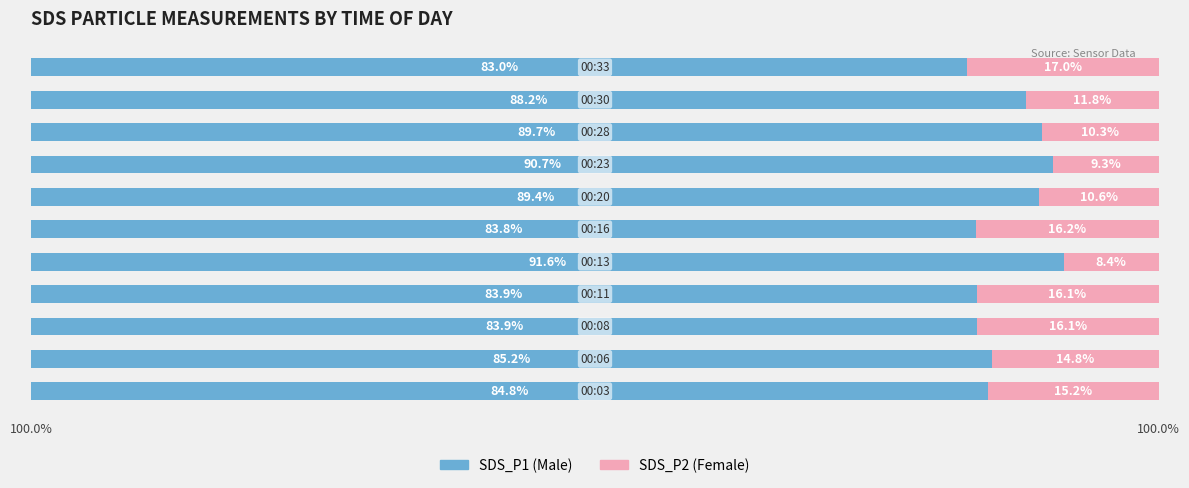

What are all the series names shown in the legend?

SDS_P1 (Male), SDS_P2 (Female)